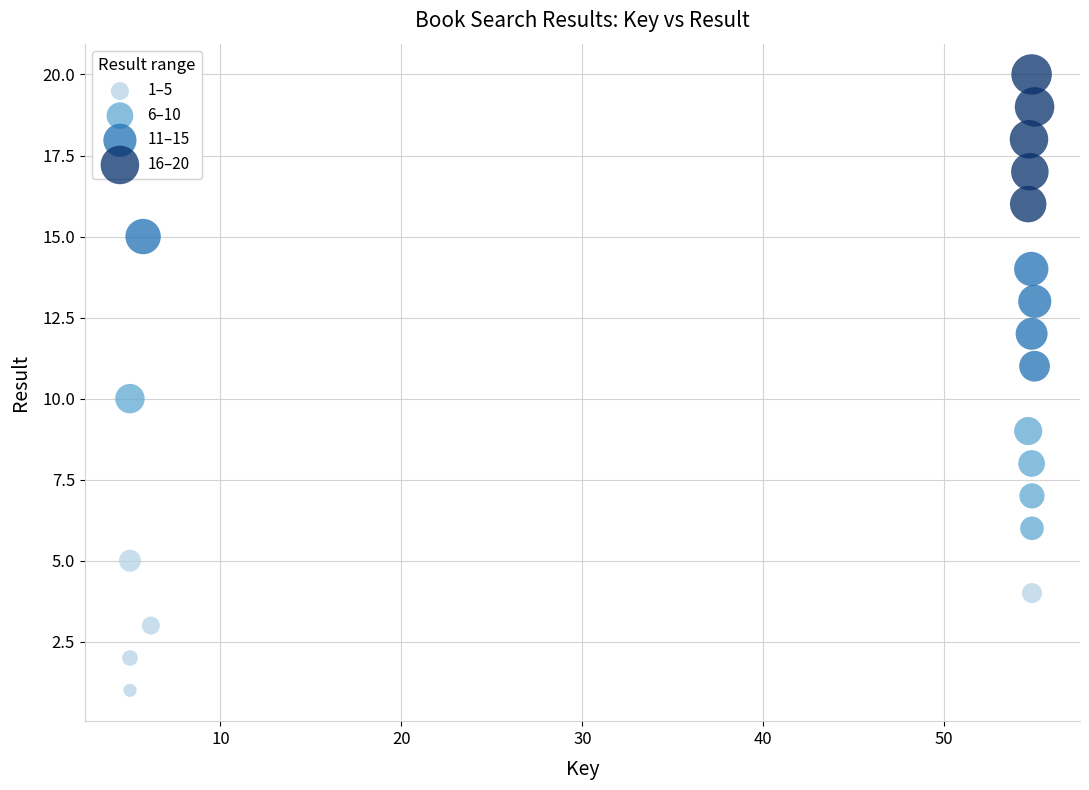

Which series reaches the maximum Y coordinate?

16–20